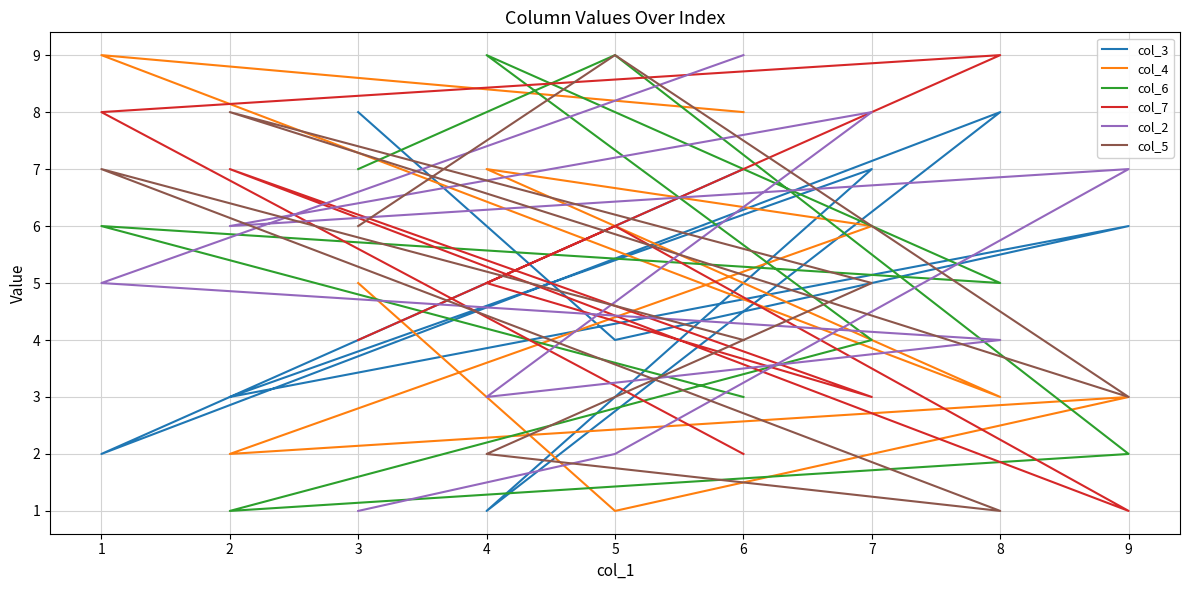

True or false: col_2 has more than 0 points higher than both neighbors.

True